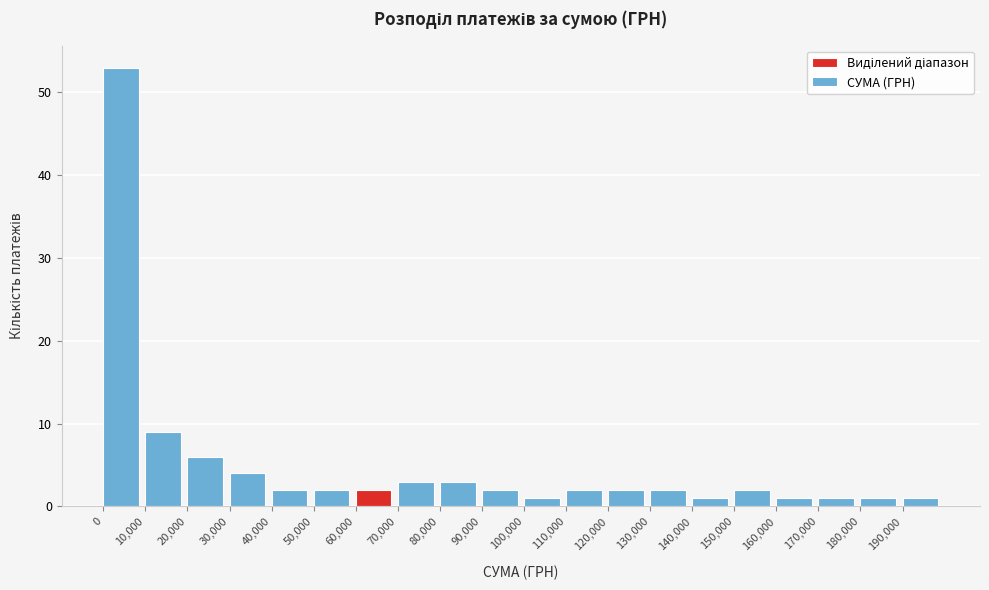

Over which range of the x-axis is the bar tallest?

0 to 10000